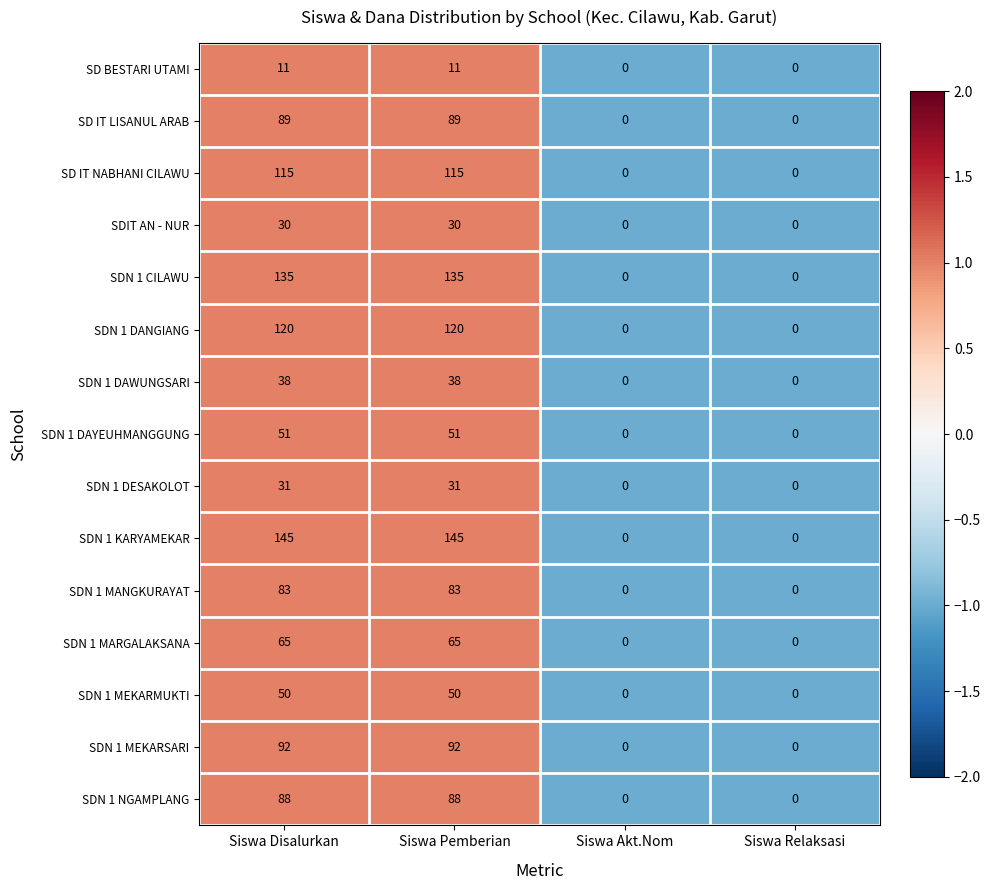

What is the highest value of the SDN 1 DAWUNGSARI series?

38